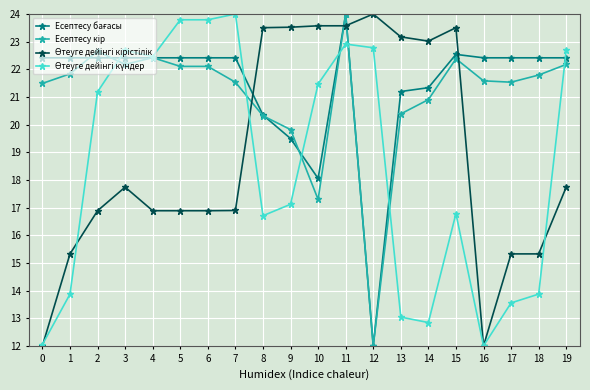

How many lines are shown in the chart?

4